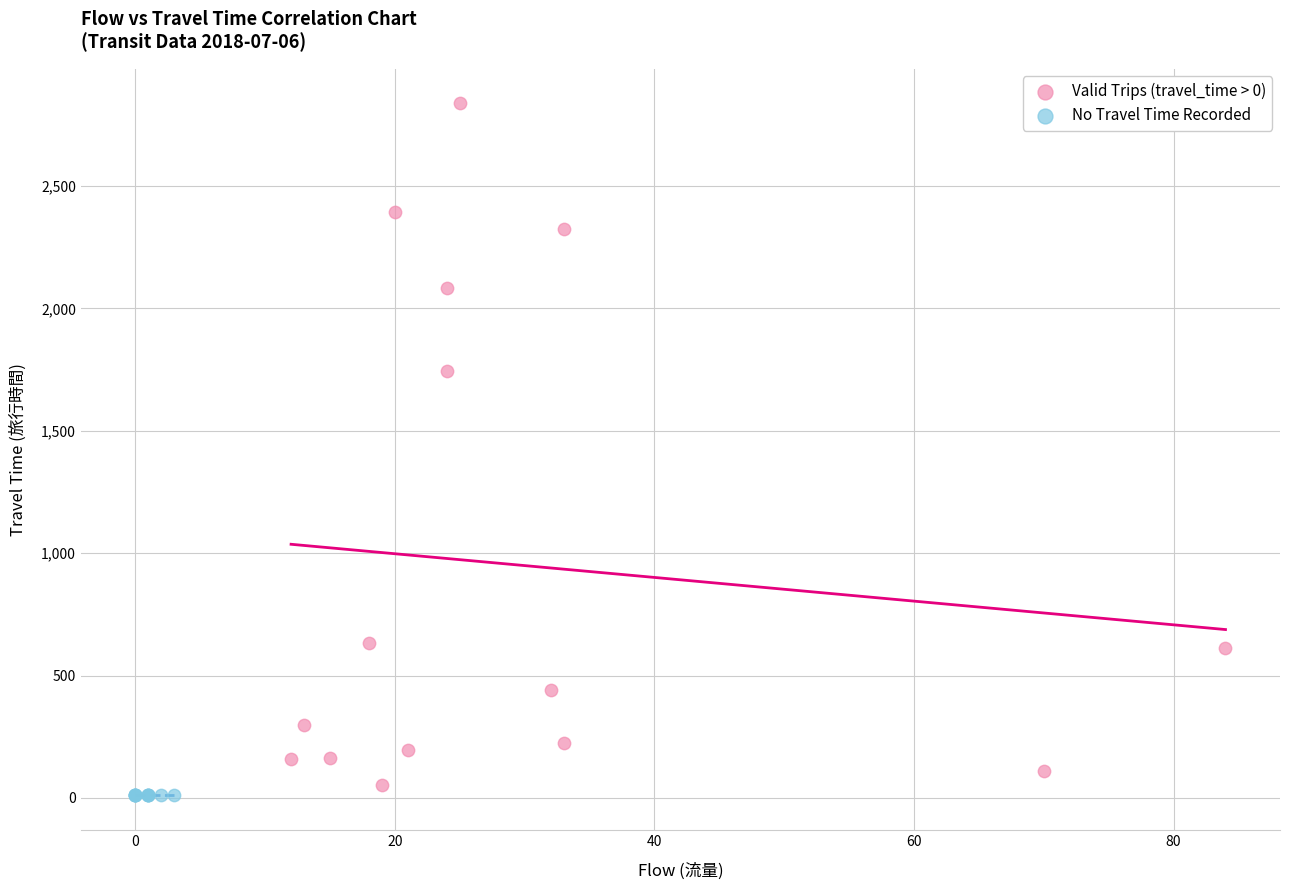

Which series contains the highest Y value?

Valid Trips (travel_time > 0)